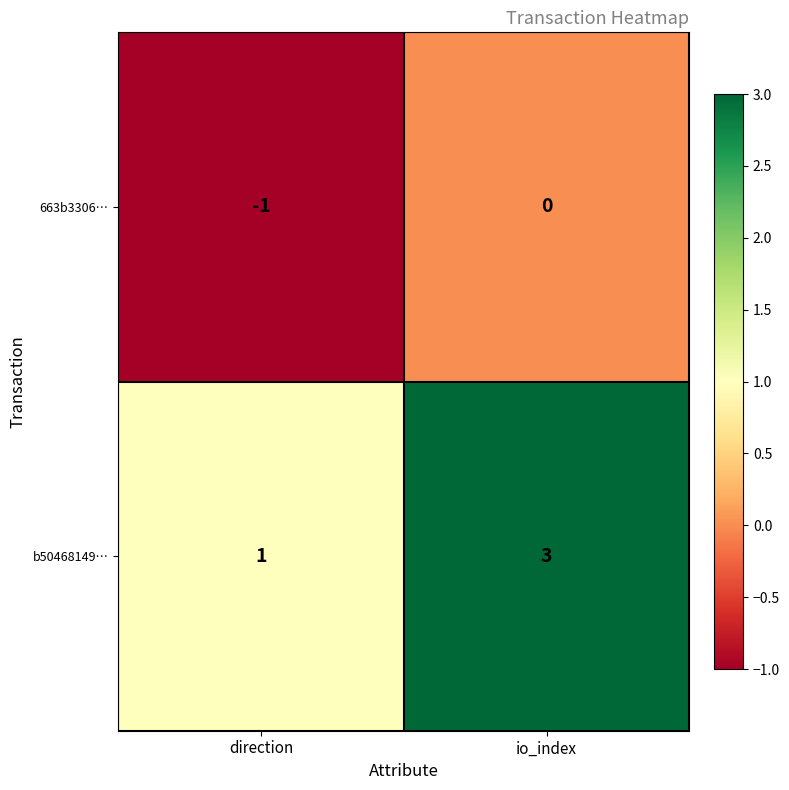

Reading right to left, what are all the values shown in this chart?

663b3306…: io_index=0	direction=-1
b50468149…: io_index=3	direction=1